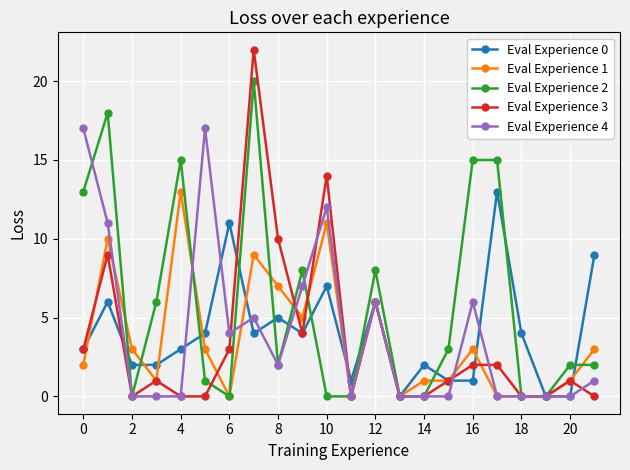

Which series has the largest range (max minus min)?

Eval Experience 3